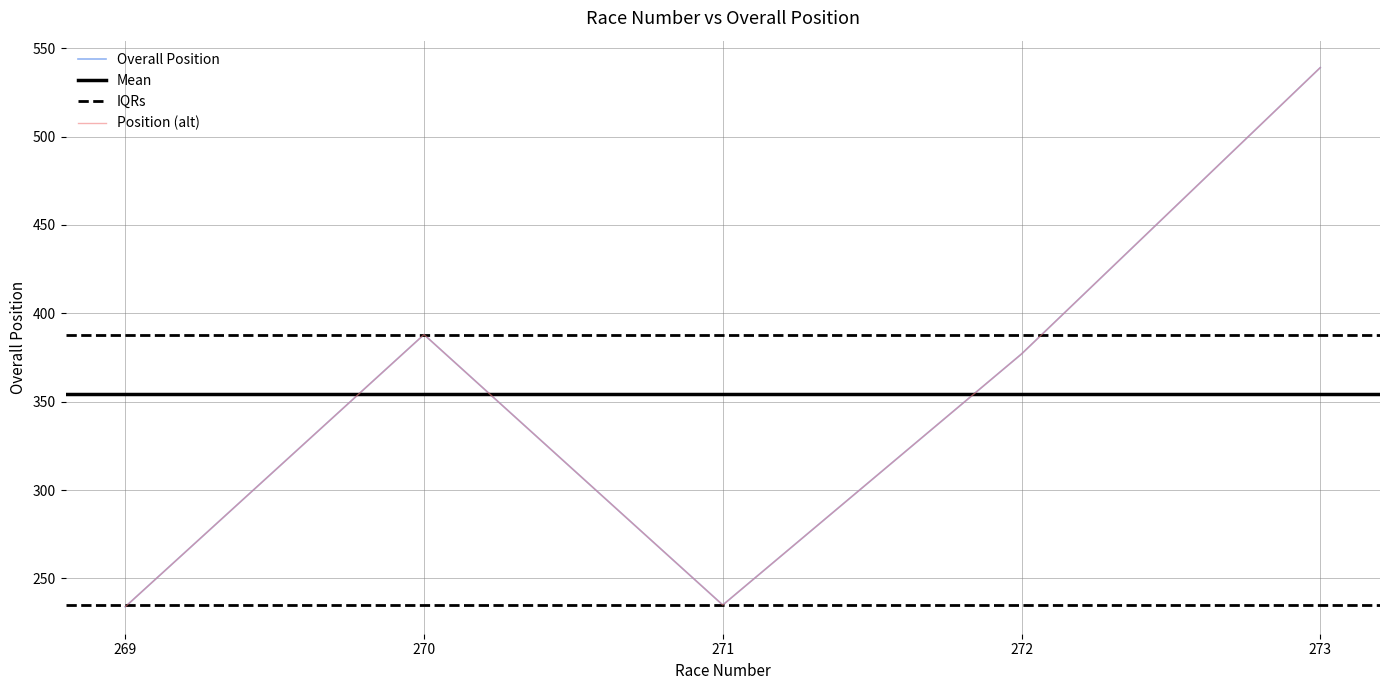

Read the value at 270, to the nearest 50.

400